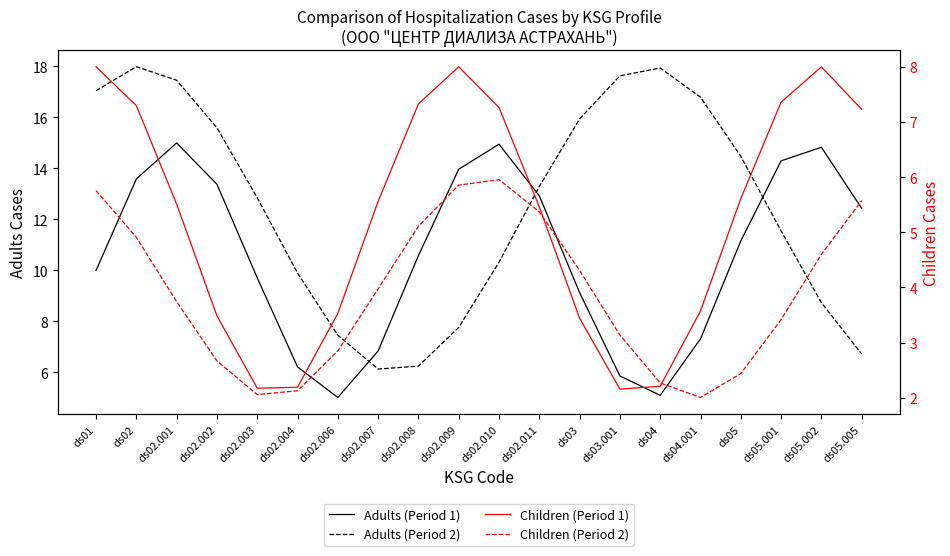

Which category has the lowest value across all series?

ds04.001